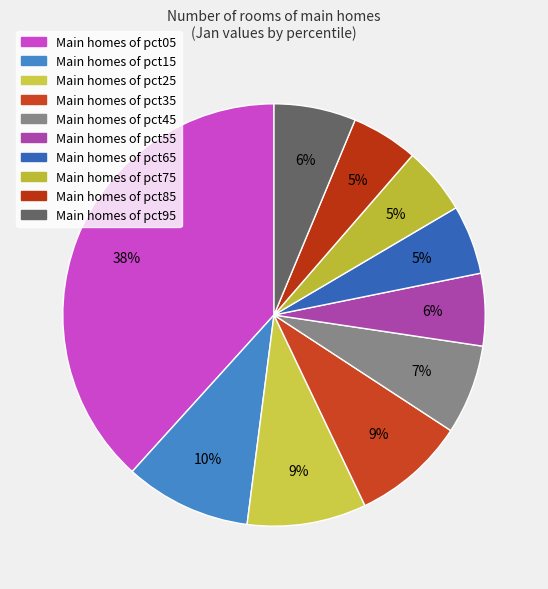

How many segments does this pie chart have?

10